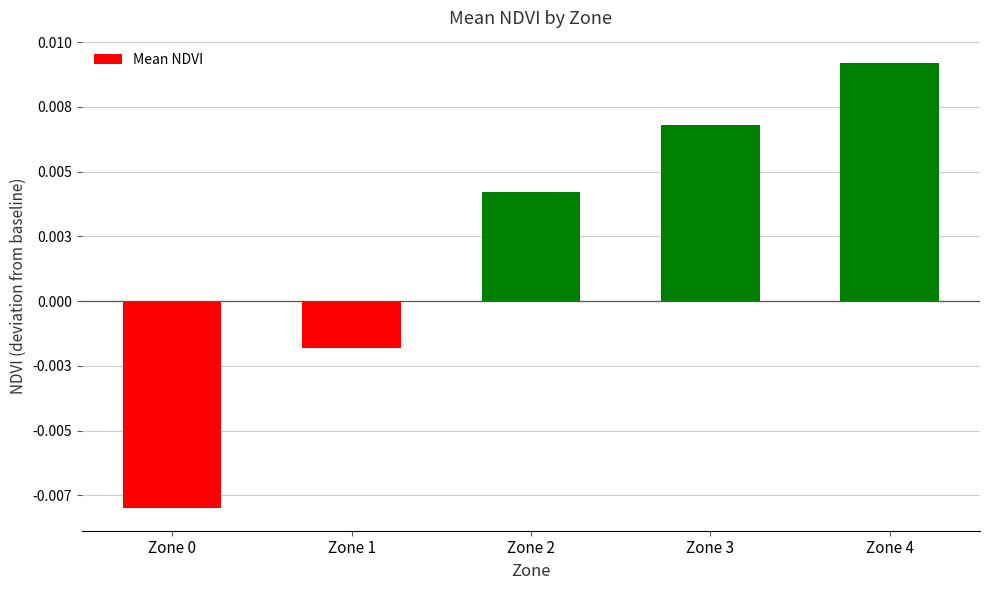

The value at Zone 3 is 0.0. True or false?

False